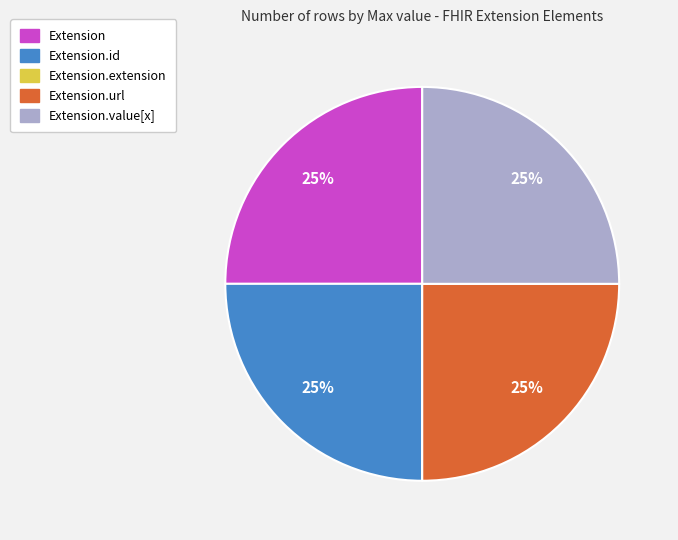

To the nearest percent, what is the difference between the largest and smallest slice percentages?

25%